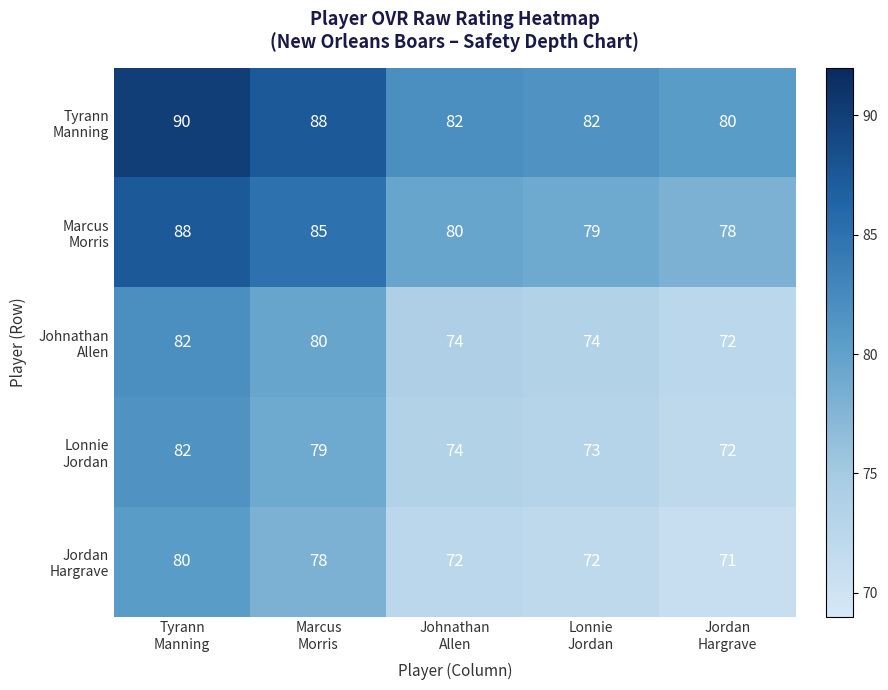

At how many categories does at least one series exceed 81?

4